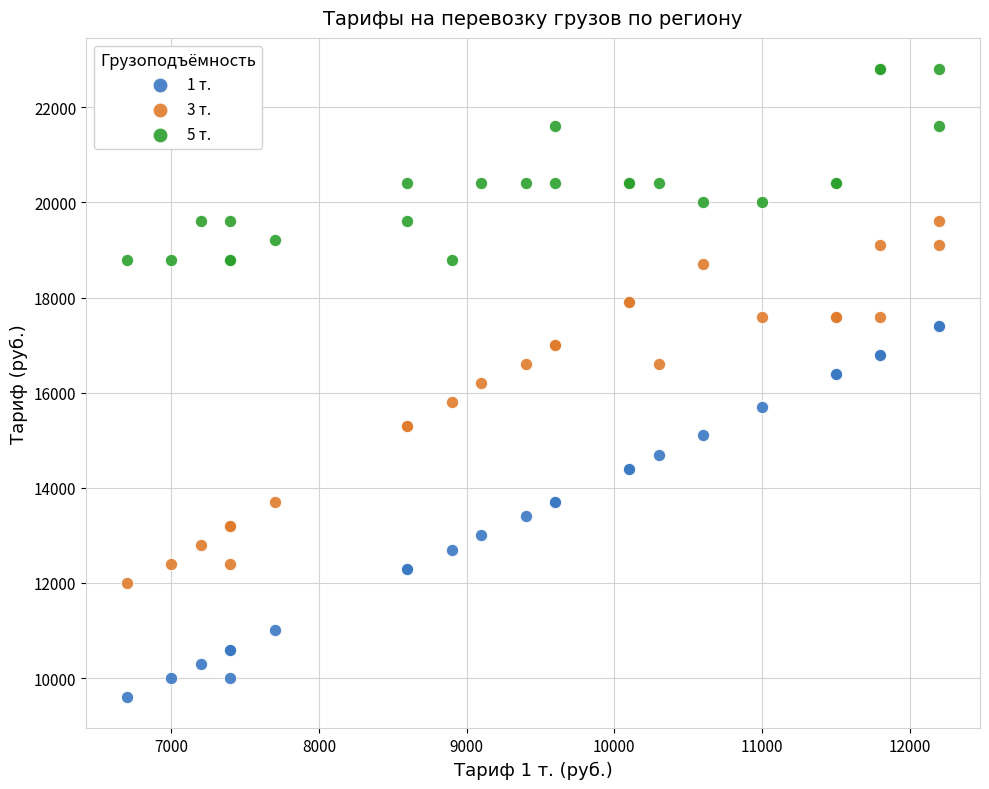

Which series contains the highest Y value?

5 т.